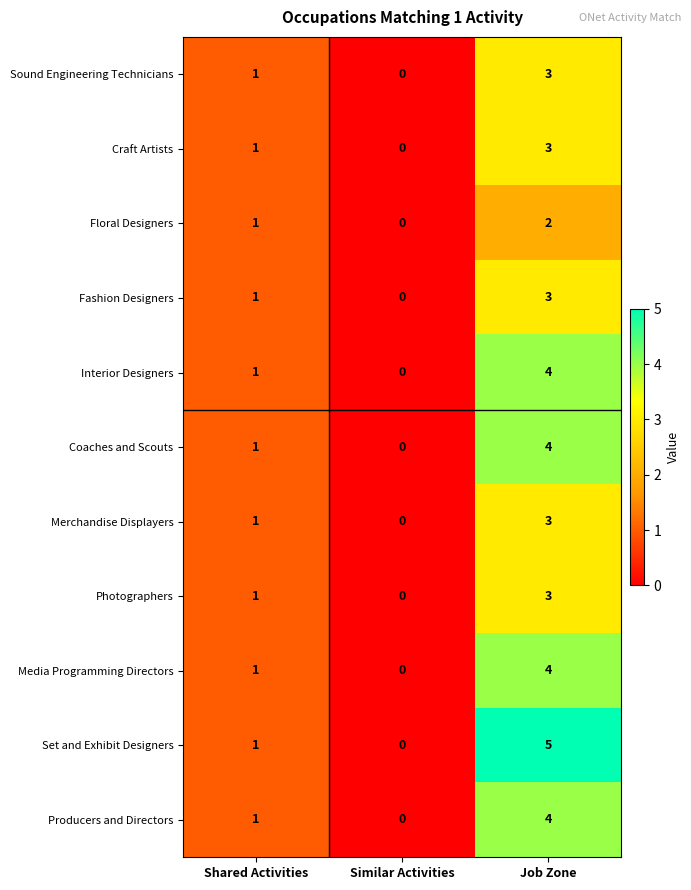

How many distinct data groups are displayed?

11